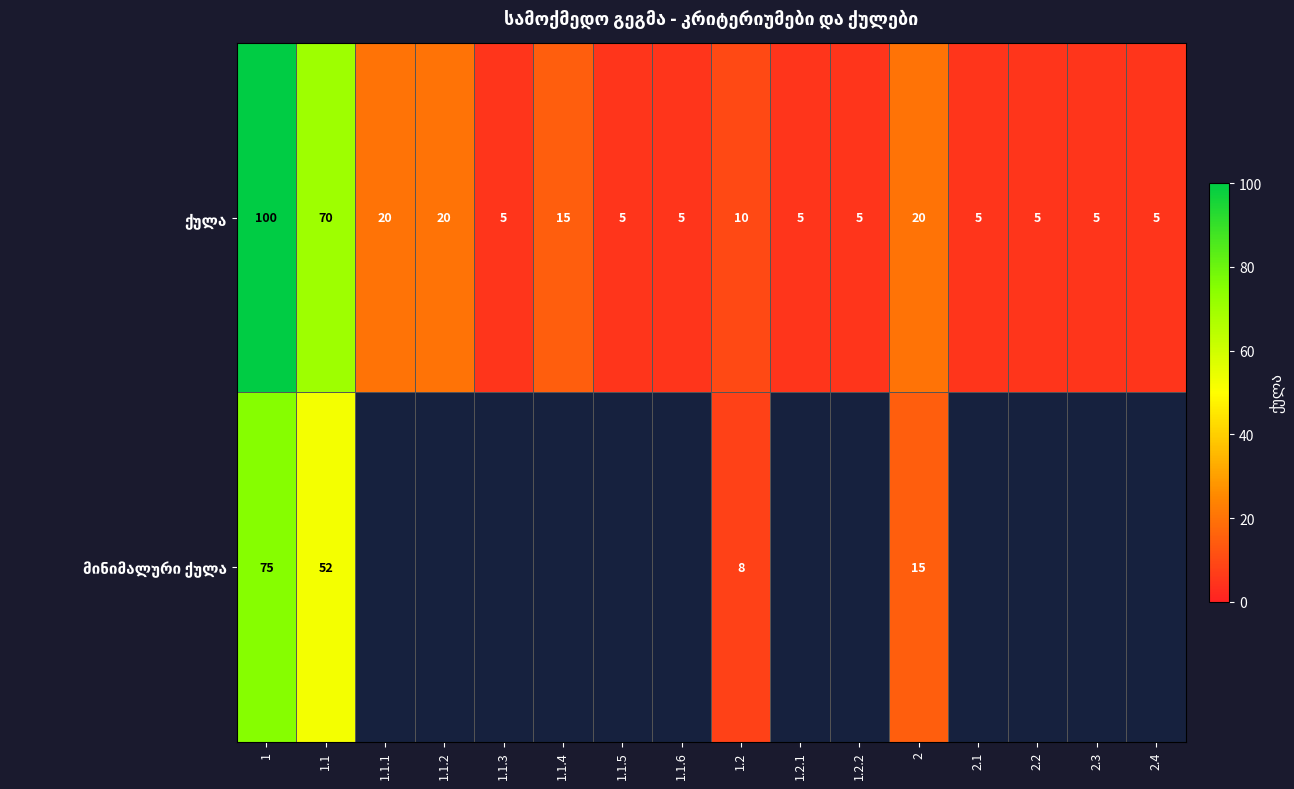

What is the difference between the ქულა values at 1.1.4 and 1.2.2?

10.0